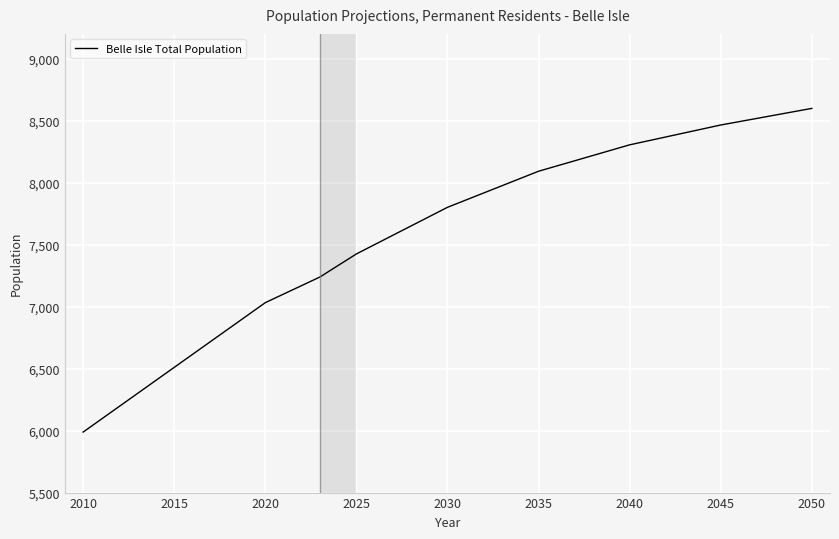

What is the maximum value shown in the chart?

8599